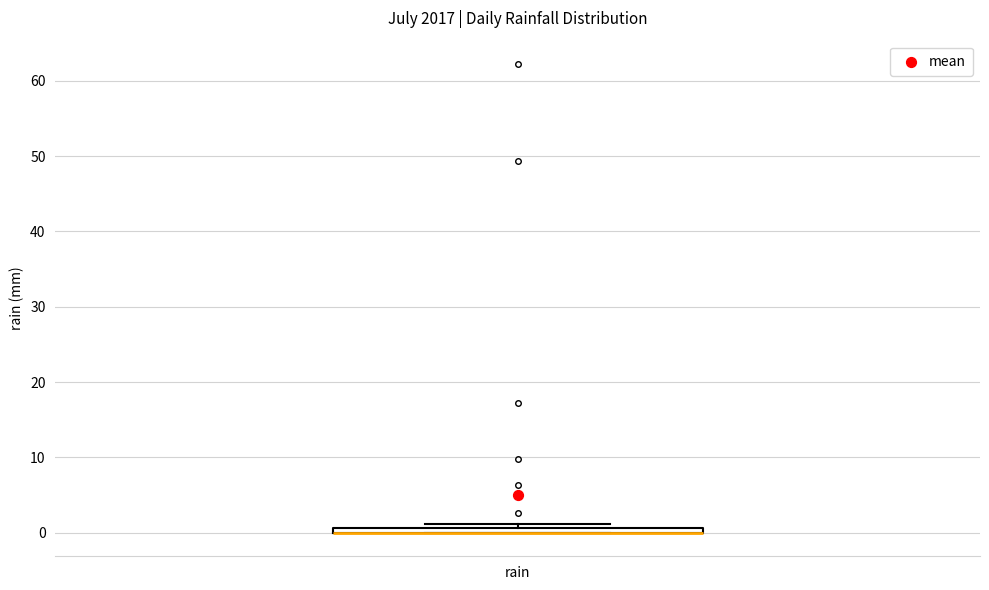

Where is the upper edge of the box for rain on the y-axis? The values are not printed on the chart, so give them approximately, as read against the axis.

1